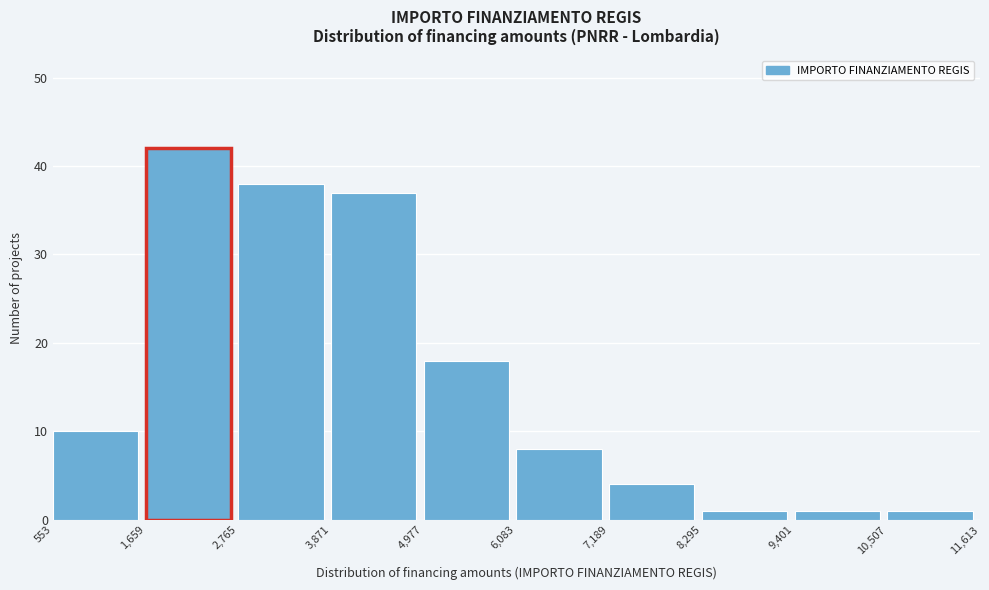

Reading left to right, list every bar in this chart as the range it spans on the x-axis followed by its height. The values are not printed on the chart, so give them approximately, as read against the axis.

553 to 1,659: 10
1,659 to 2,765: 42
2,765 to 3,871: 38
3,871 to 4,977: 37
4,977 to 6,083: 18
6,083 to 7,189: 8
7,189 to 8,295: 4
8,295 to 9,401: 1
9,401 to 10,507: 1
10,507 to 11,613: 1